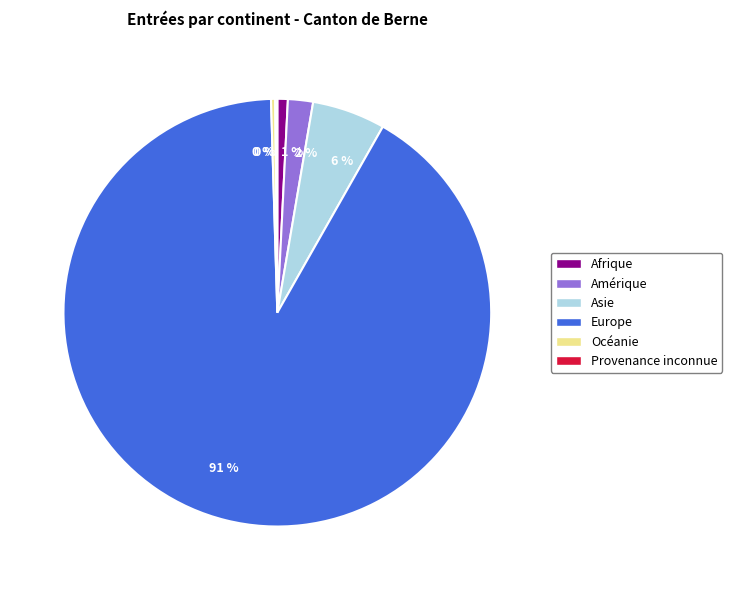

To the nearest percent, what is the average slice percentage?

17%